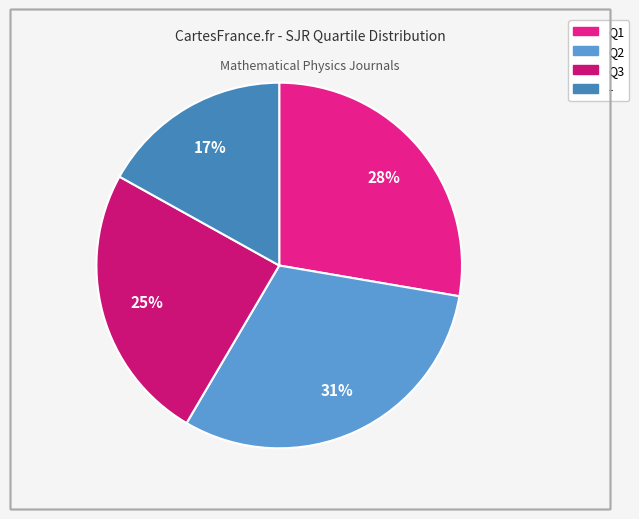

Which has a higher value, Q1 or Q3?

Q1